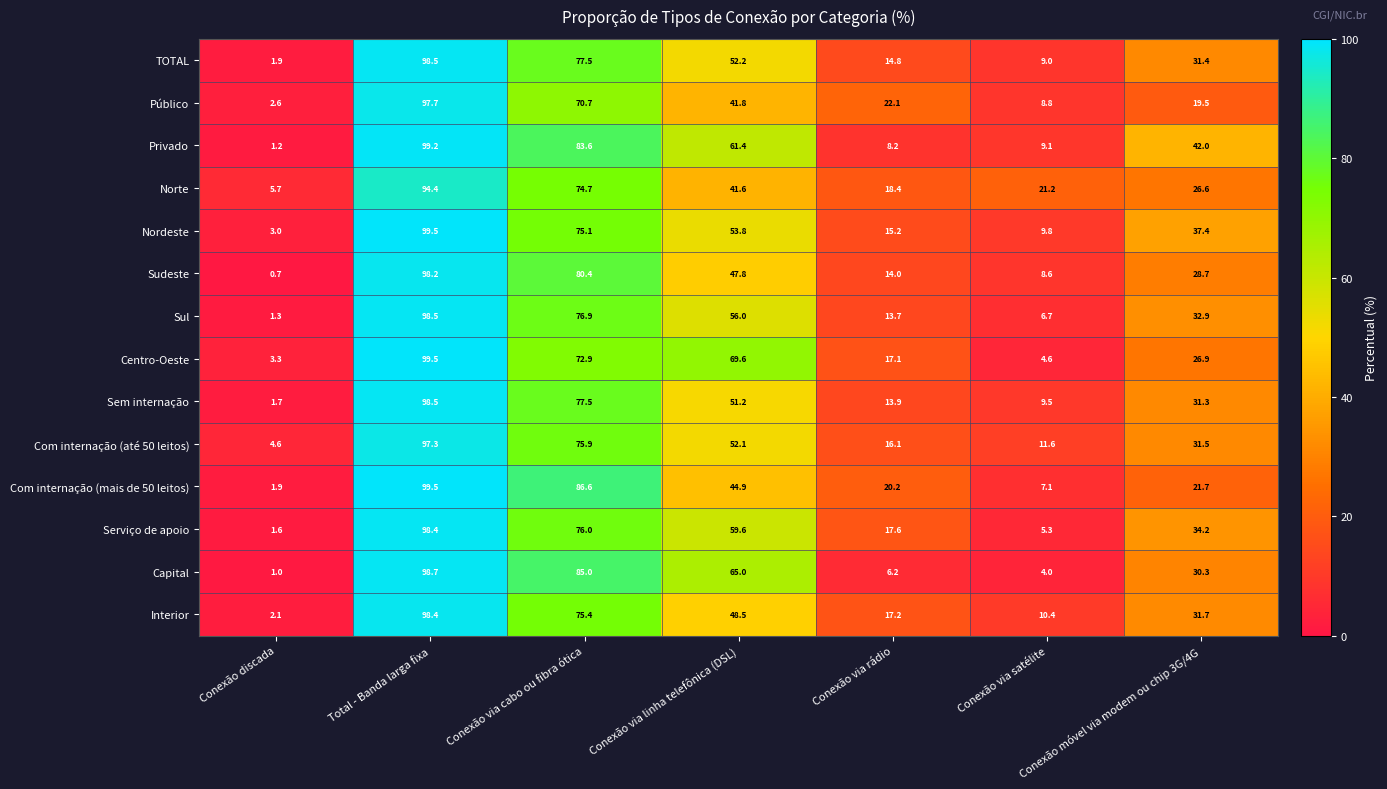

What is the total value across all series at Conexão via satélite?

125.7